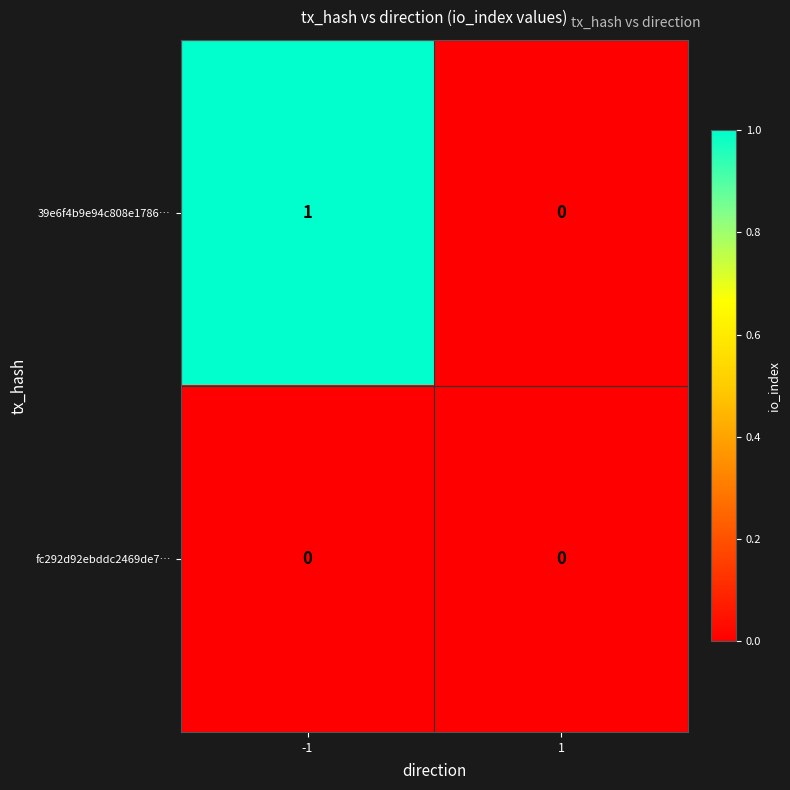

Reading right to left, extract all data points from this chart.

39e6f4b9e94c808e1786…: 0	1
fc292d92ebddc2469de7…: 0	0